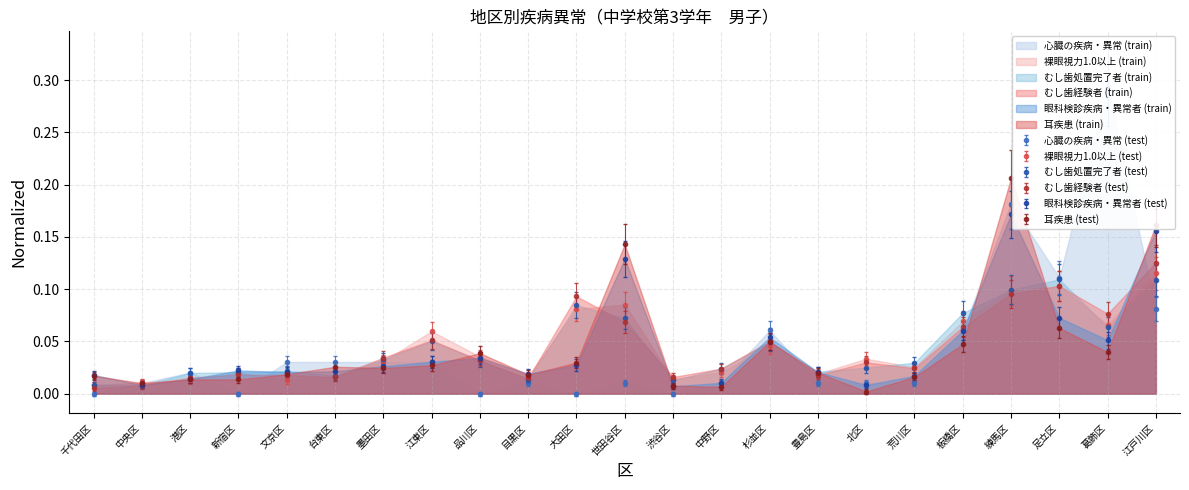

Where is the first local minimum for 心臓の疾病・異常?

新宿区